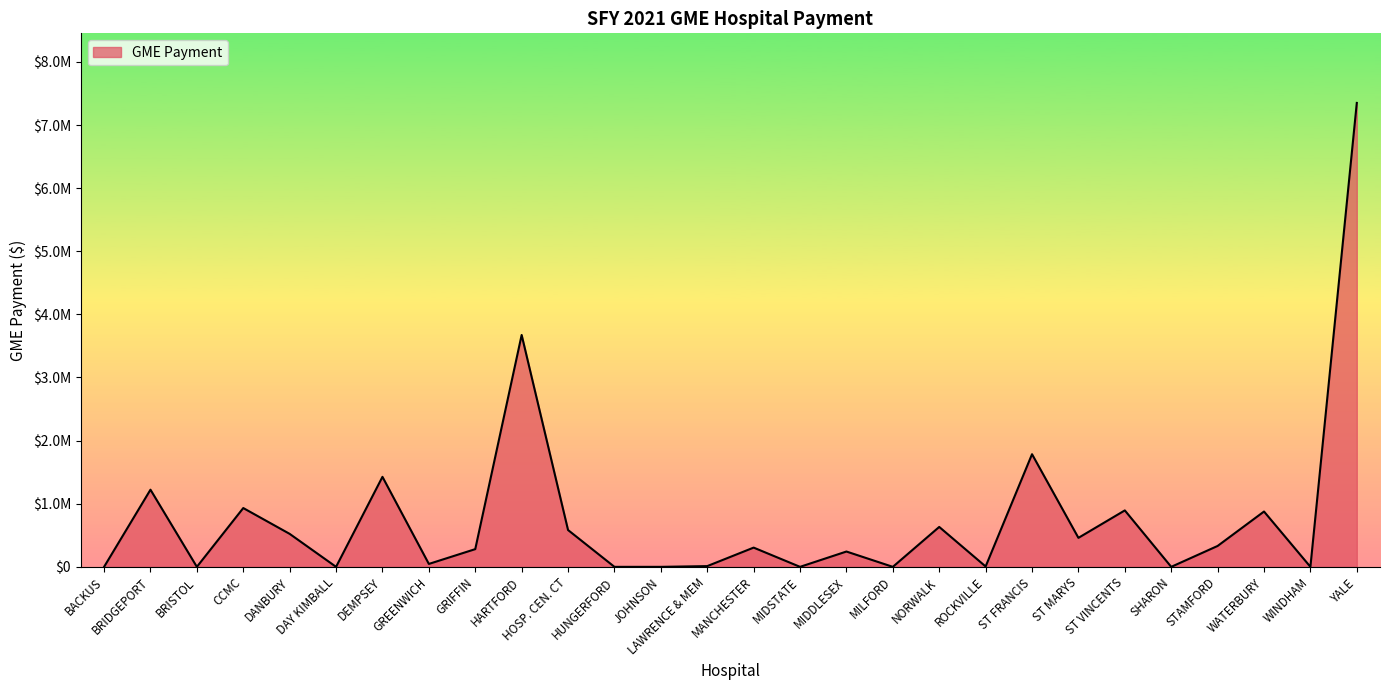

Does the chart display data point markers on the line(s)?

No